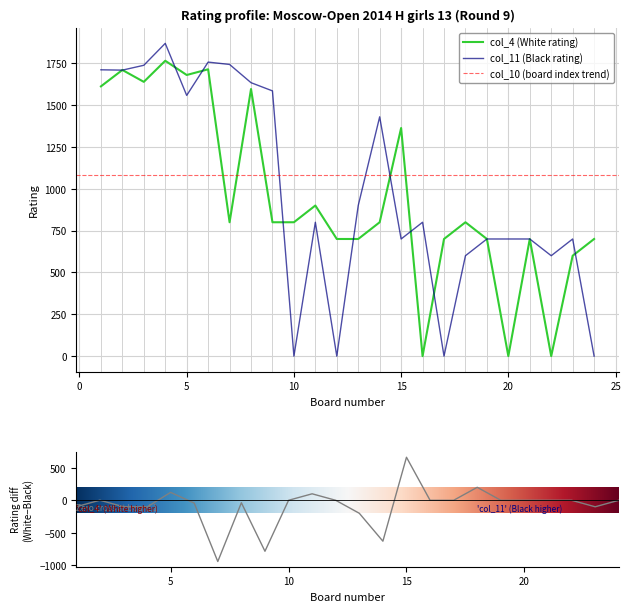

What is the highest value of the col_11 series?

1869